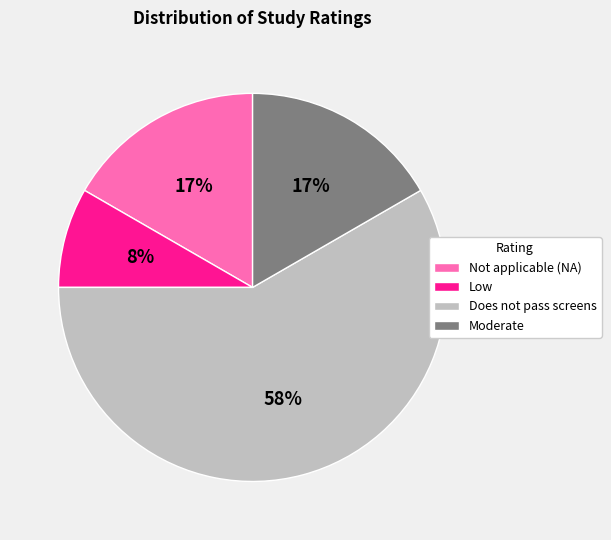

Which has a higher value, Moderate or Does not pass screens?

Does not pass screens